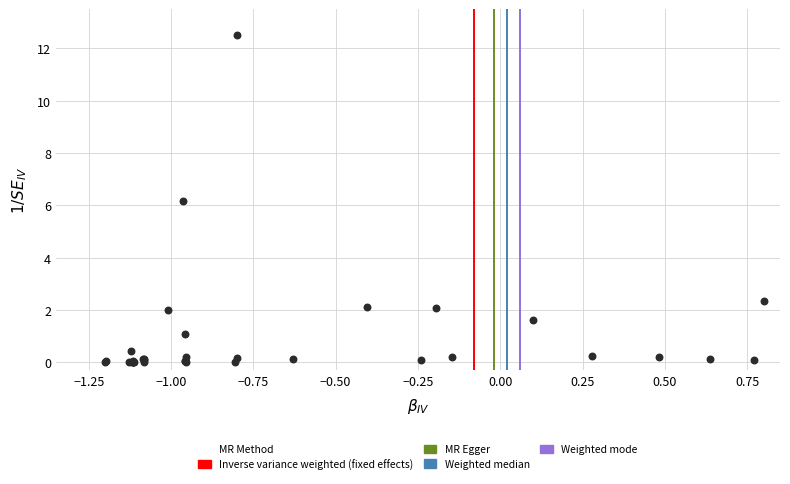

What Y value in the scatter plot is closest to 6?

6.2